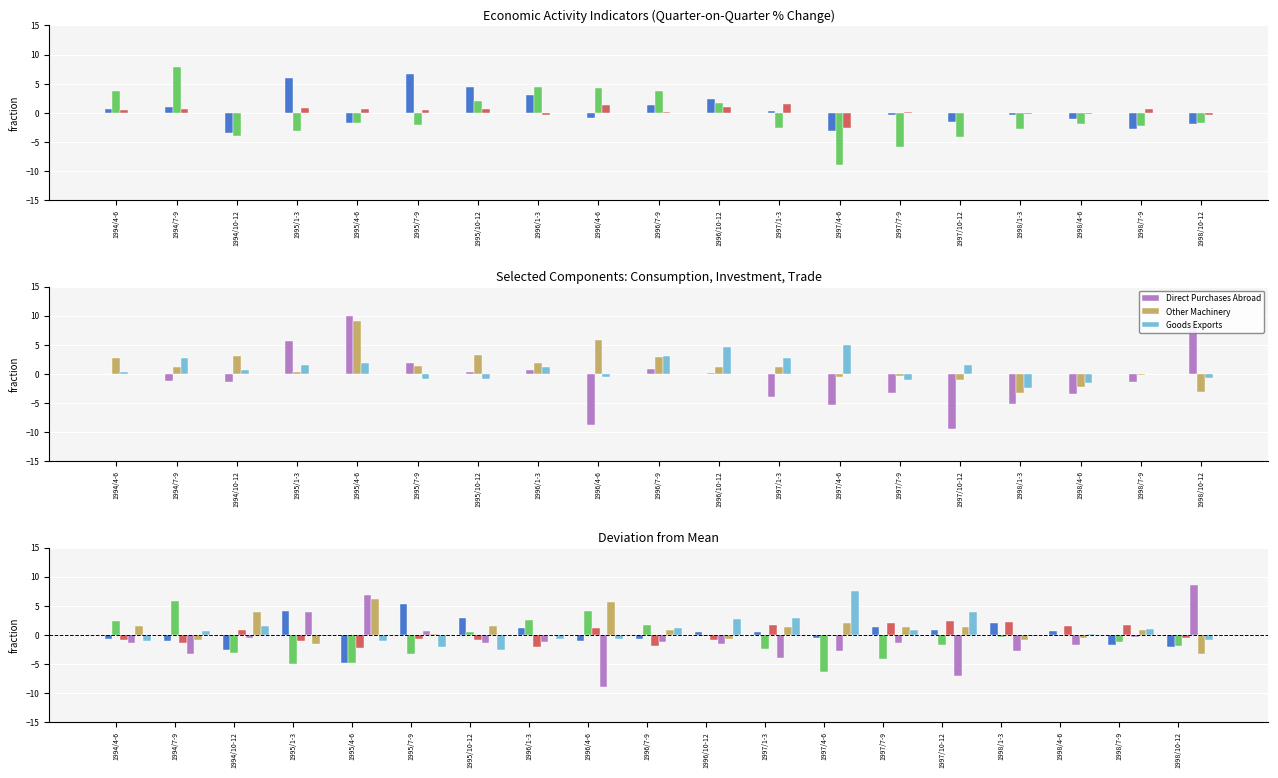

What is the difference between the maximum and minimum values in the Direct Purchases Abroad series?

17.5